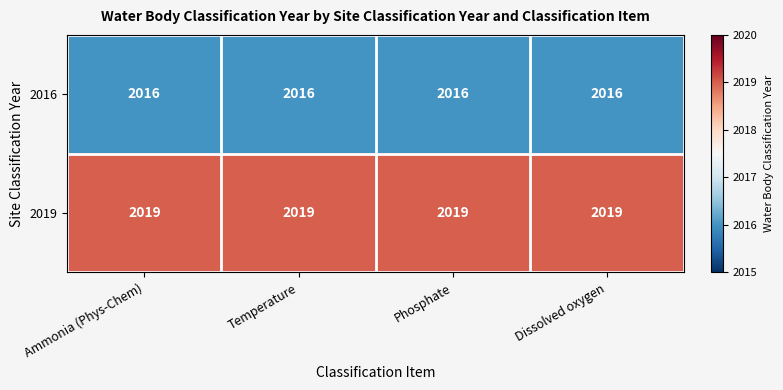

The value of 2016 at Phosphate is 2016. True or false?

True